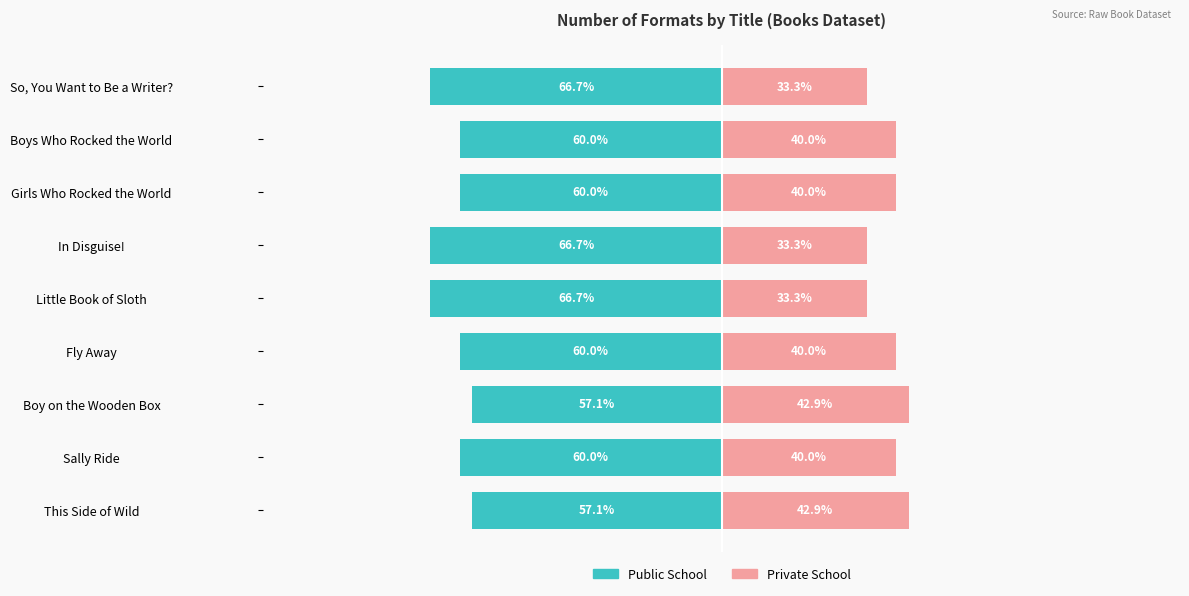

Are the bars horizontal?

Yes